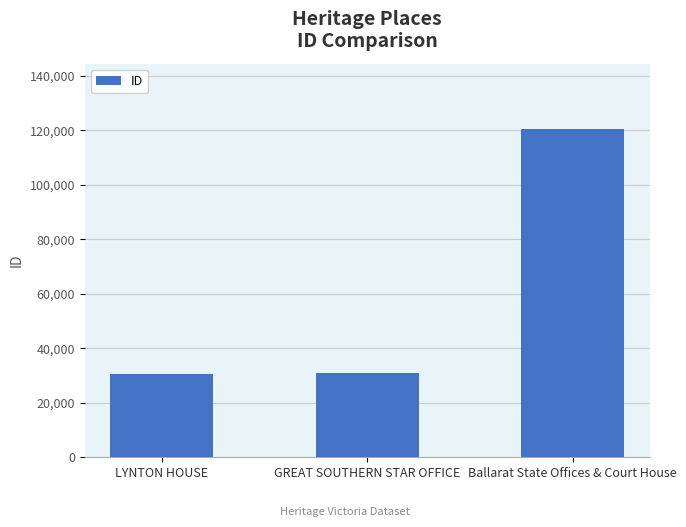

What is the approximate value at GREAT SOUTHERN STAR OFFICE?

30804